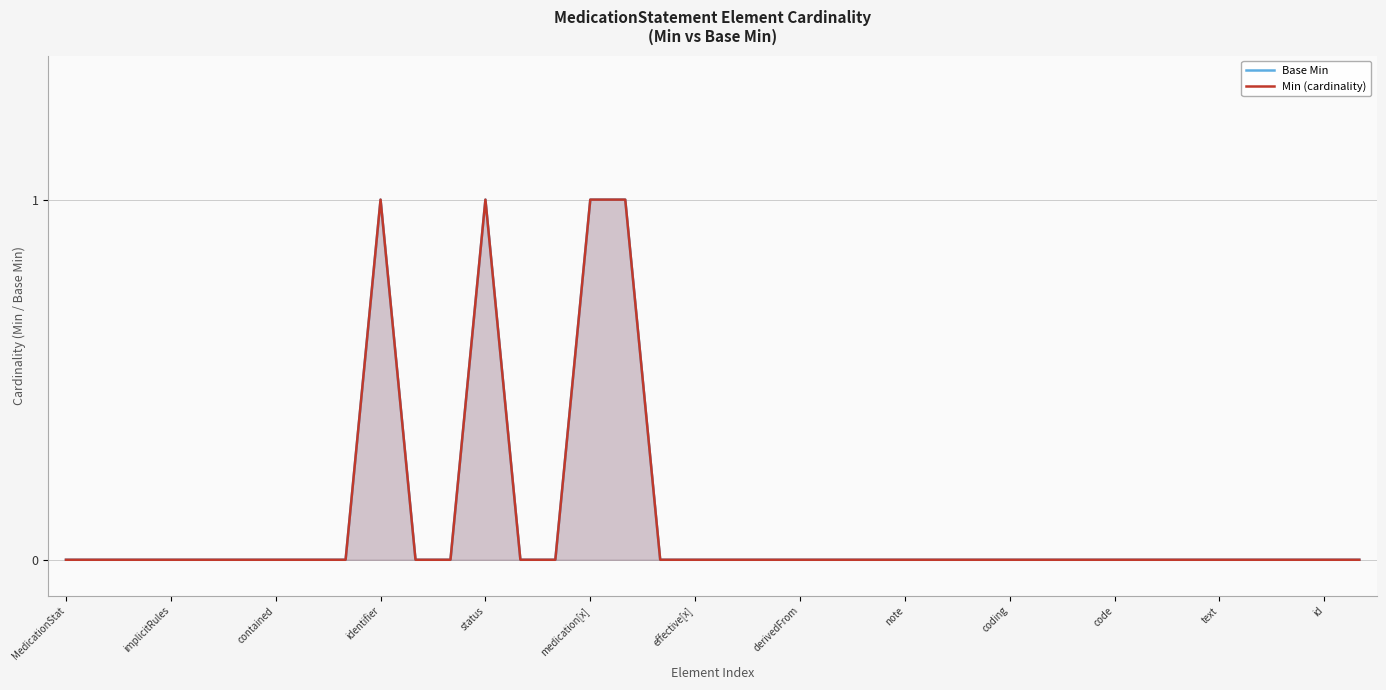

What is the label of the 11th point from the left?

code